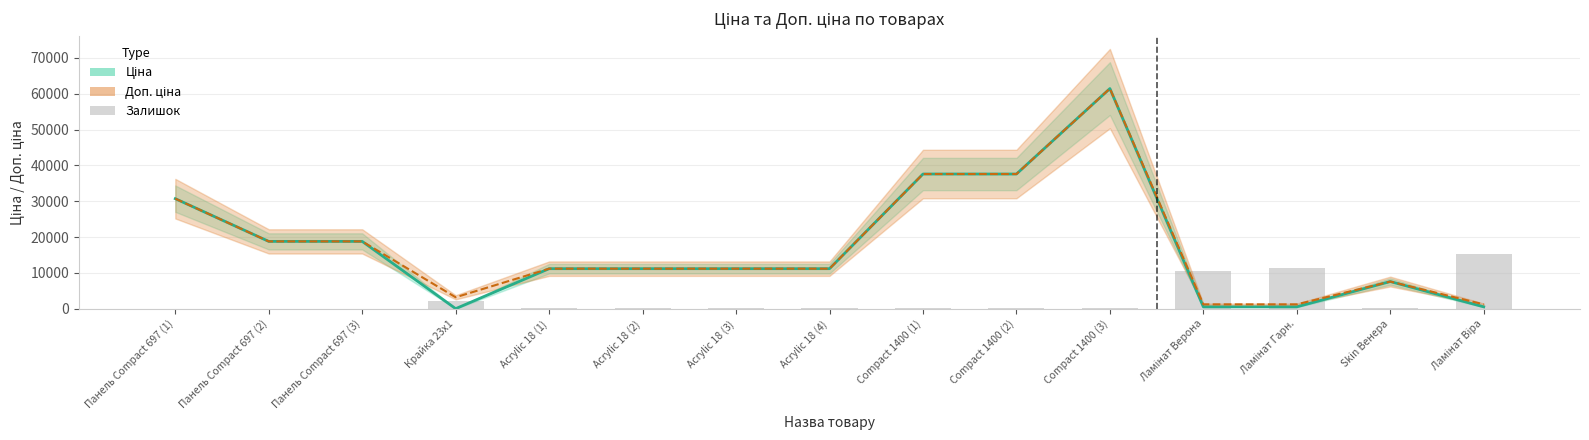

What is the approximate value of Залишок at Acrylic 18 (1)?

107.9